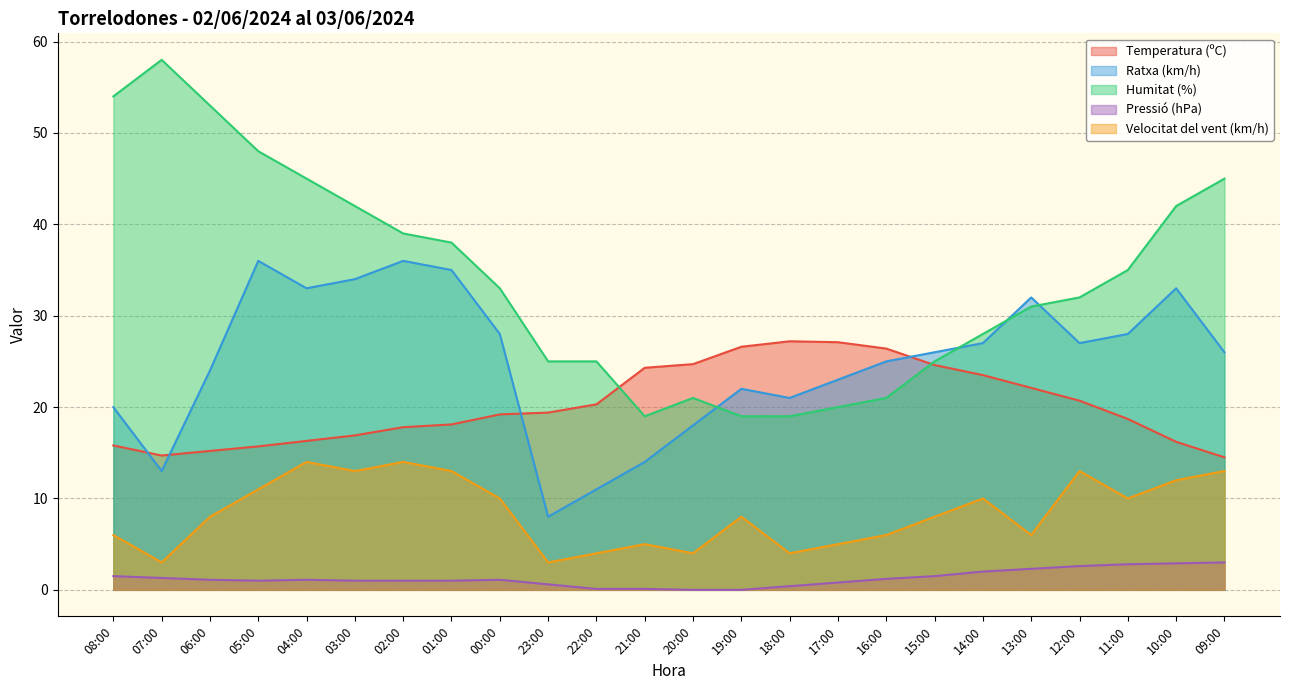

What is the total value across all series at 05:00?

111.7